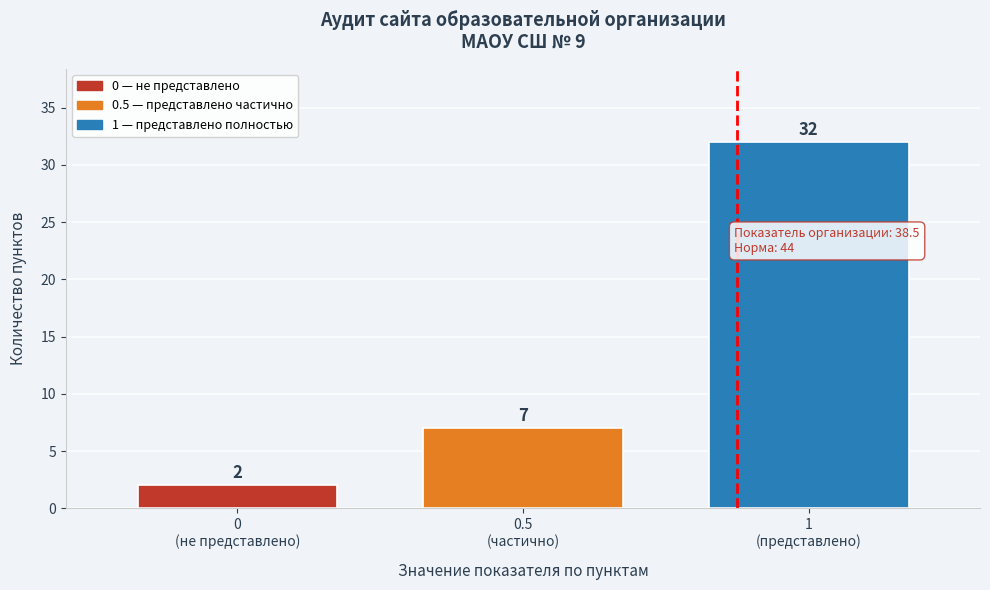

Reading right to left, list all the values displayed in this chart.

32	7	2